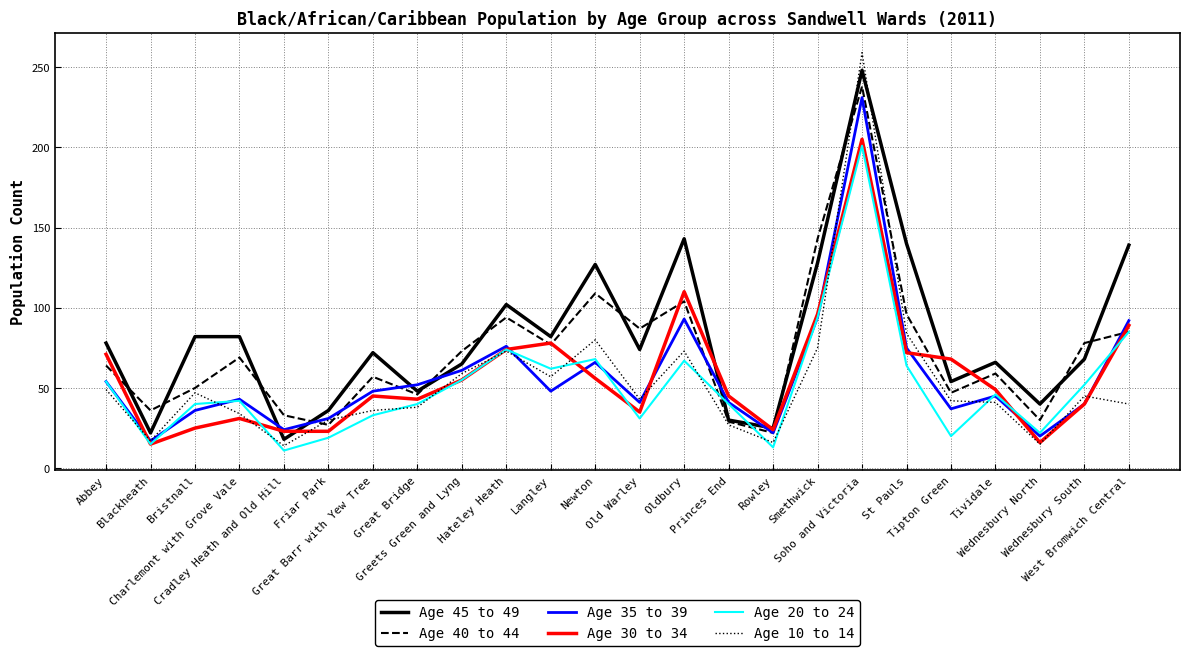

What is the greatest value displayed?

259